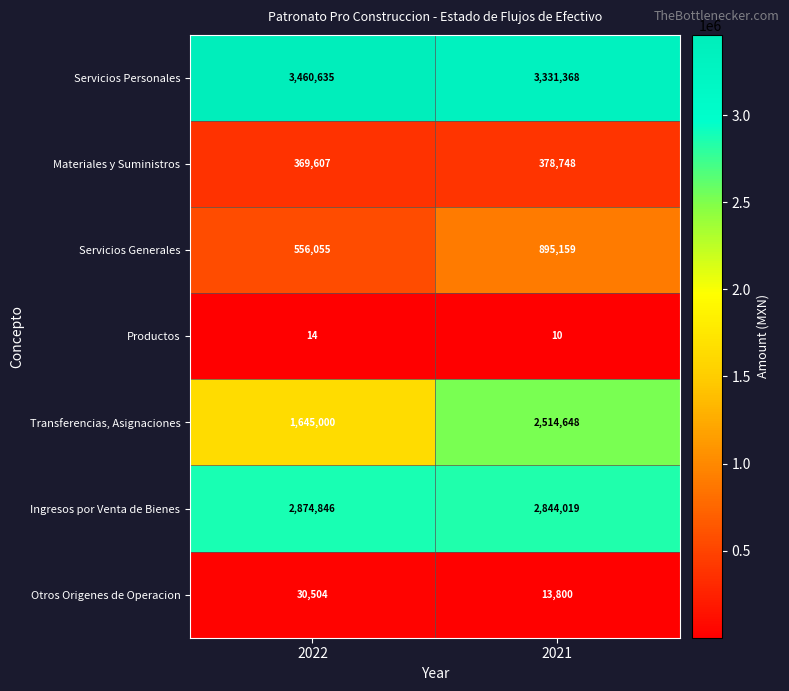

The value of Servicios Personales at 2022 is 3460635. True or false?

True